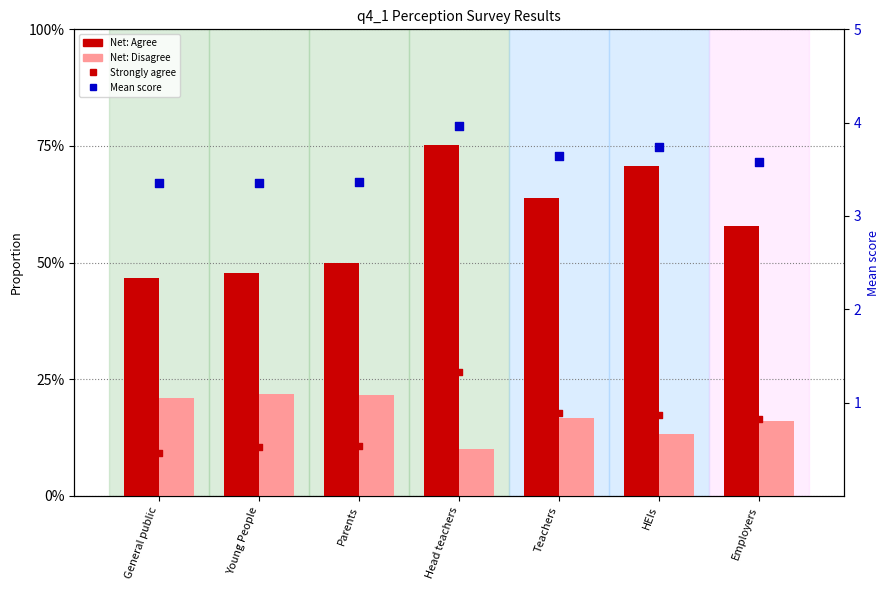

Which series has the largest total across all categories?

Mean (1–5 scale)